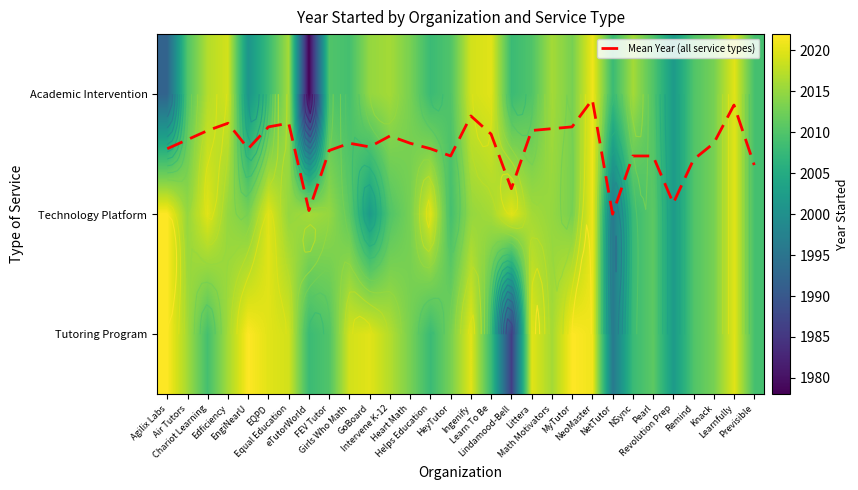

What is the difference between the second highest and second lowest values in the Technology Platform series?

19.0